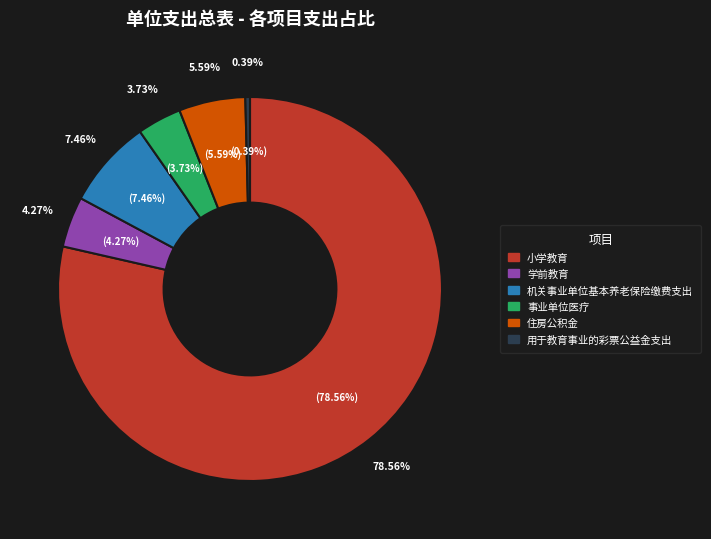

Combined, do 学前教育 and 事业单位医疗 account for over 50%?

No